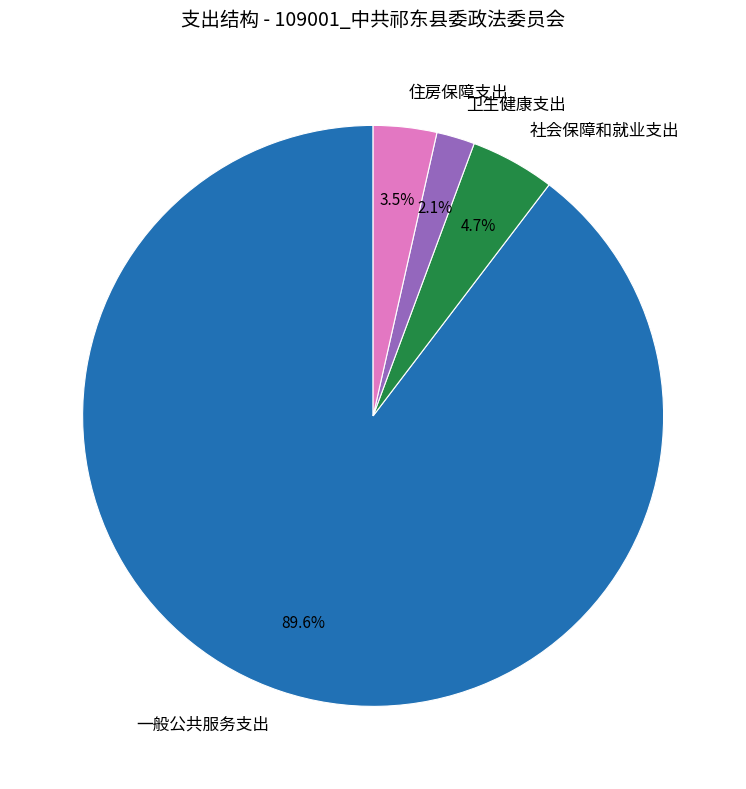

To the nearest percent, what is the average slice percentage?

25%